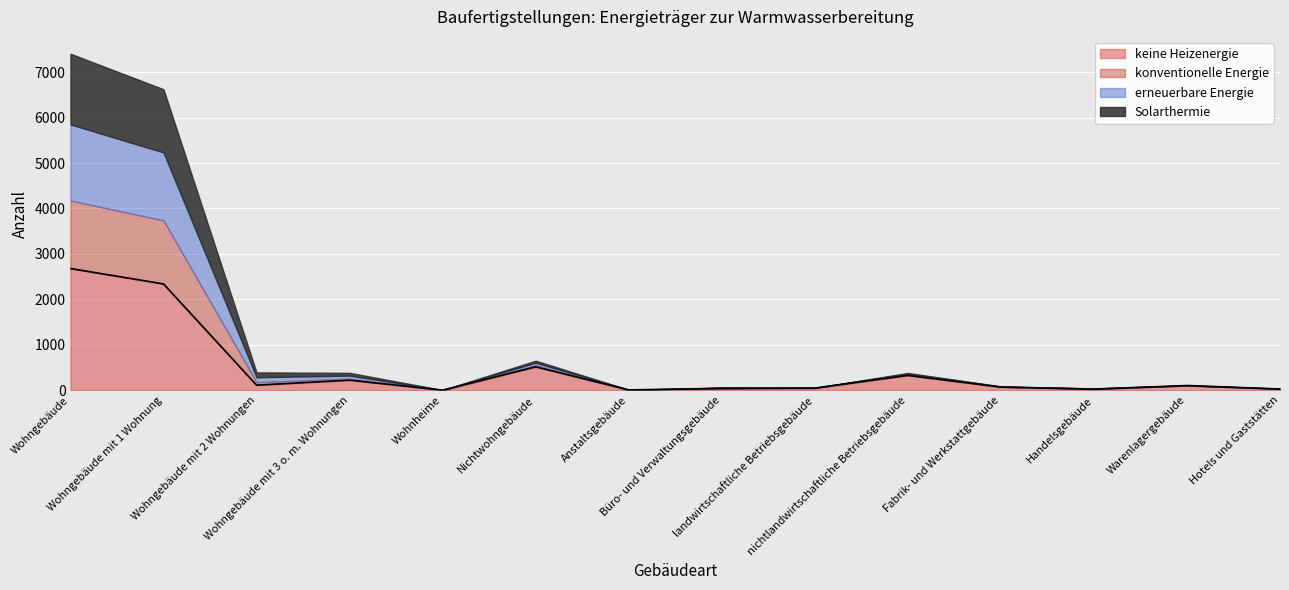

What is the average value?

466